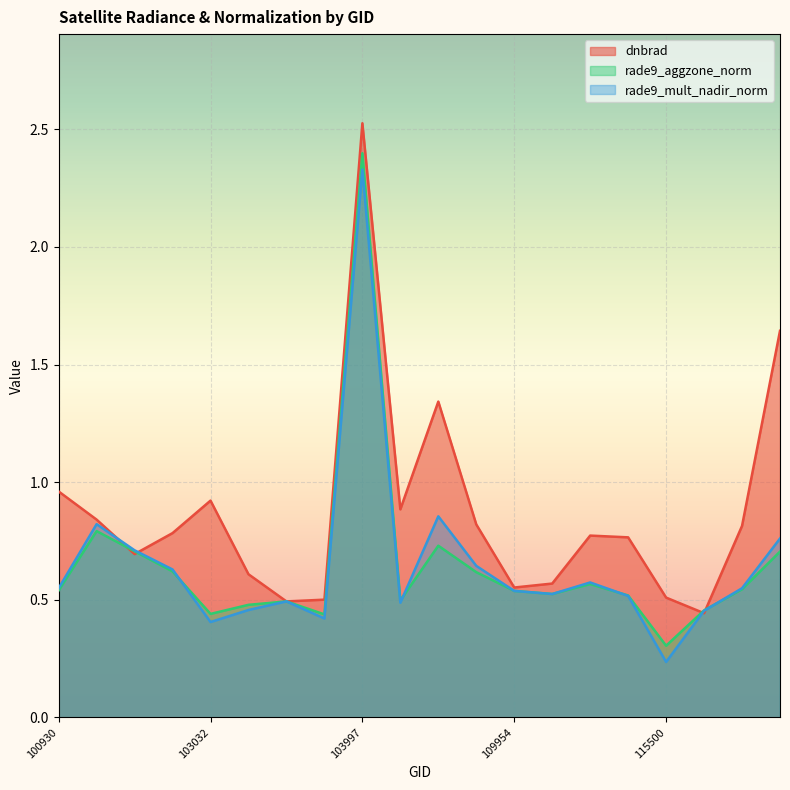

The rade9_mult_nadir_norm series shows 0.8 at 104229. True or false?

False